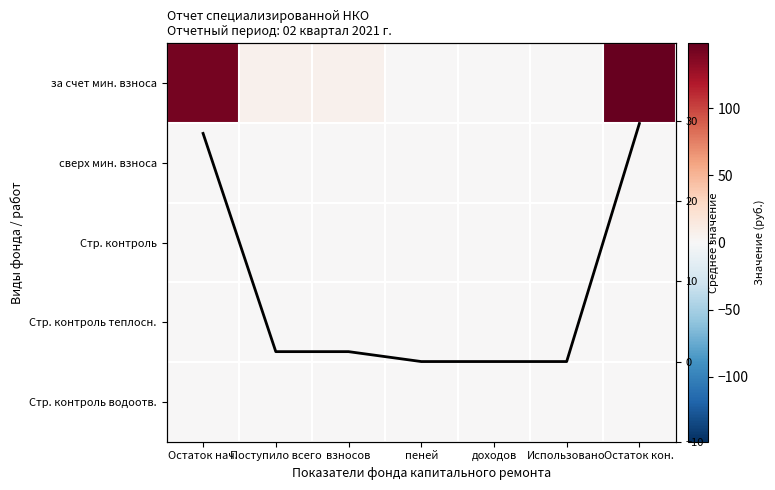

What is the approximate value of за счет мин. взноса at Остаток нач.?

142.3